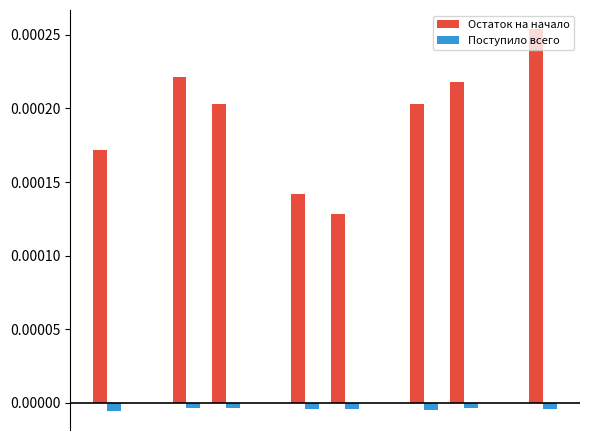

Count the number of categories in the chart.

12